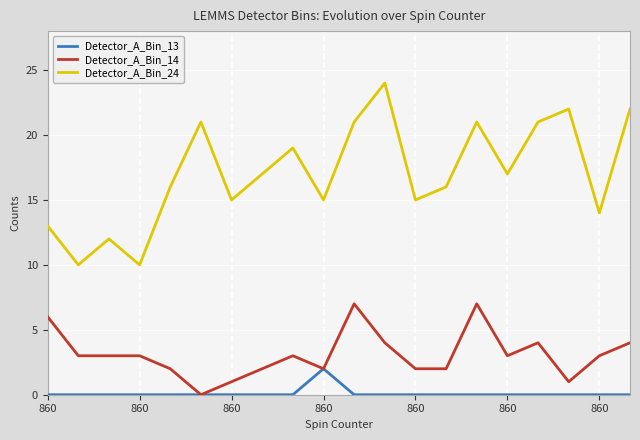

True or false: Detector_A_Bin_24 and Detector_A_Bin_13 intersect in this chart.

False